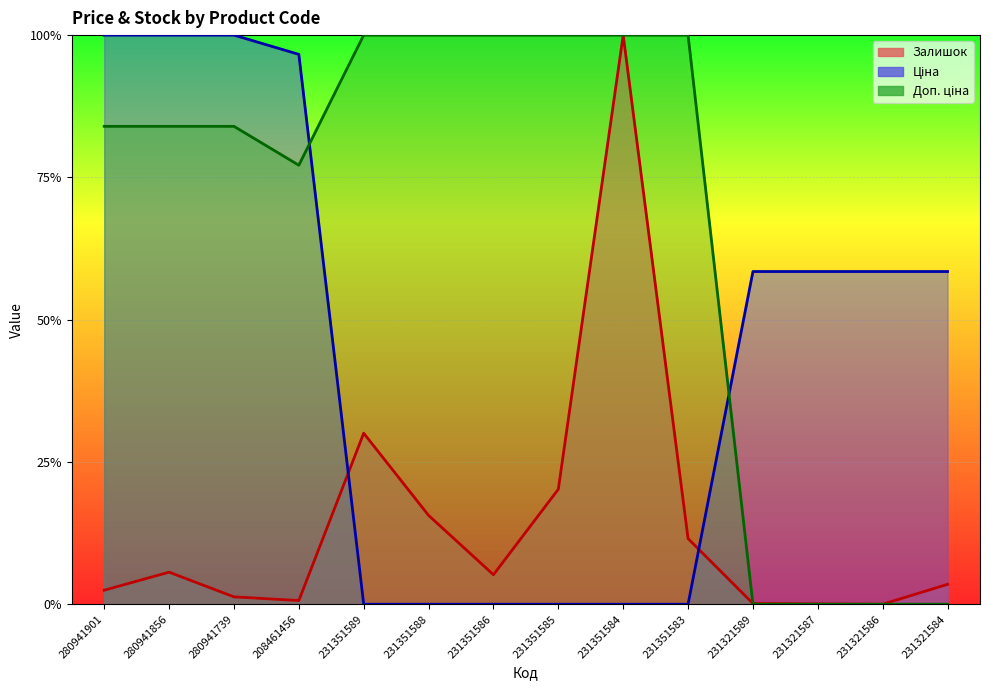

How many data points in Залишок are above 0?

13